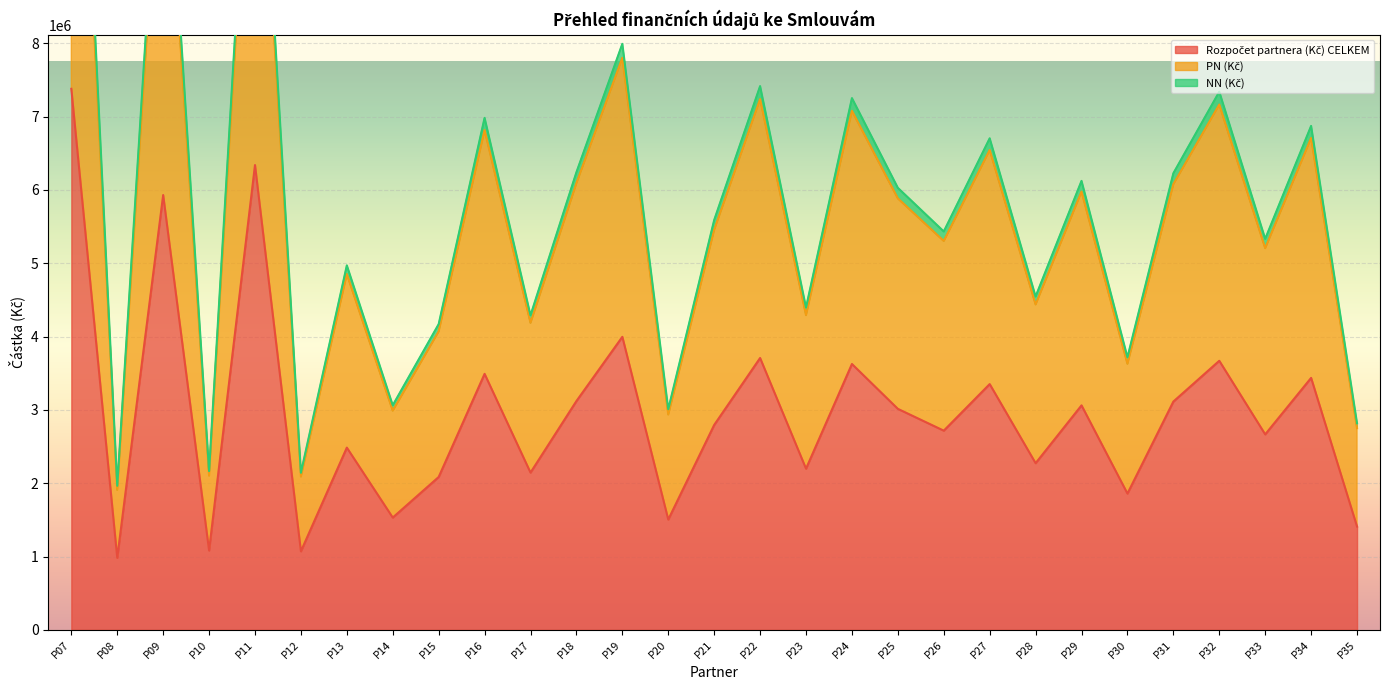

What is the difference between the maximum and minimum values in the PN (Kč) series?

12432281